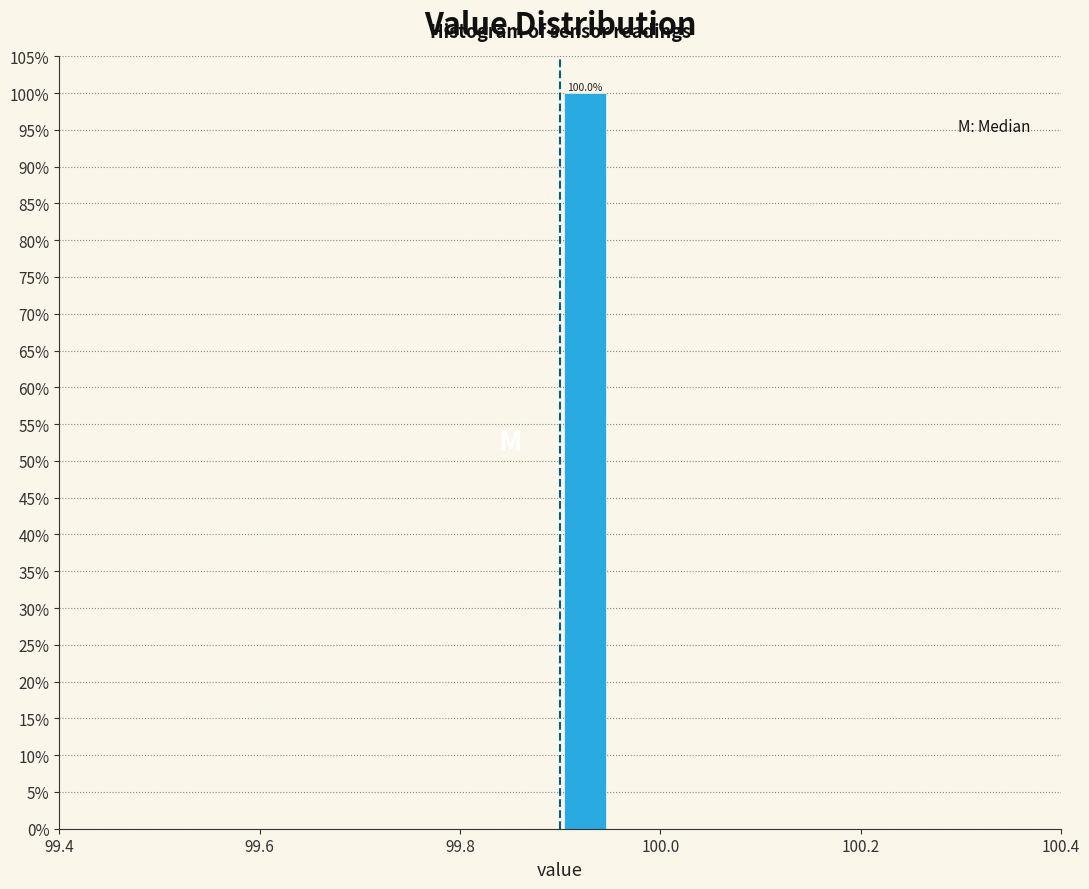

Read against the x-axis, roughly where is the centre of the tallest bar?

99.92